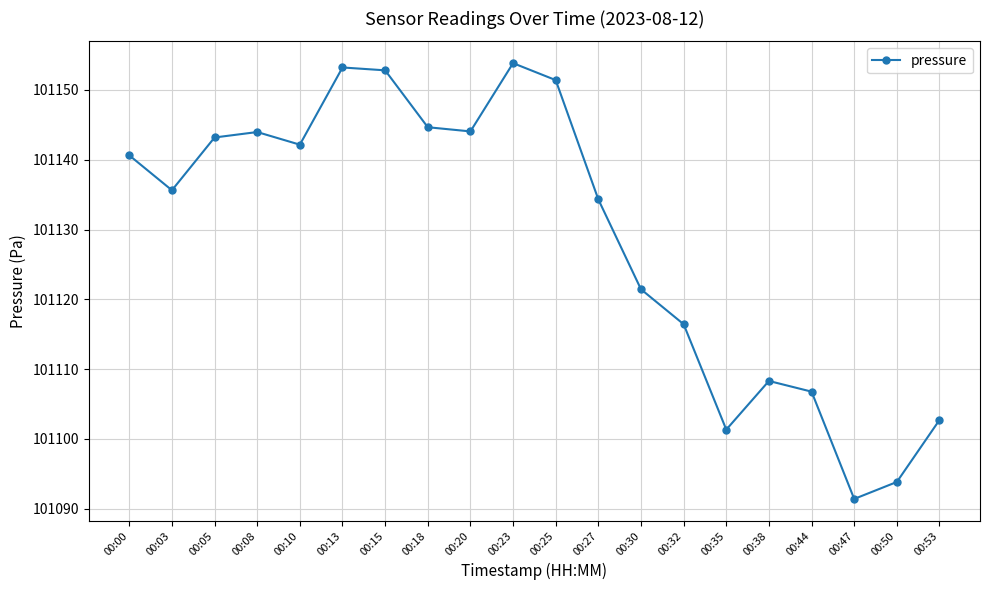

What is the value of the 20th point from the left?

101102.7